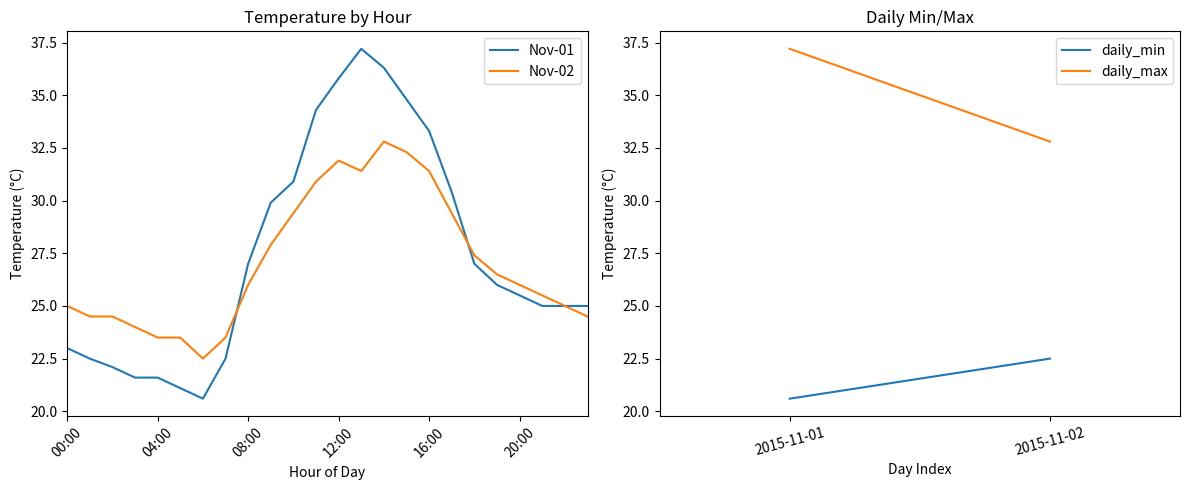

What is the minimum value shown in the chart?

20.6